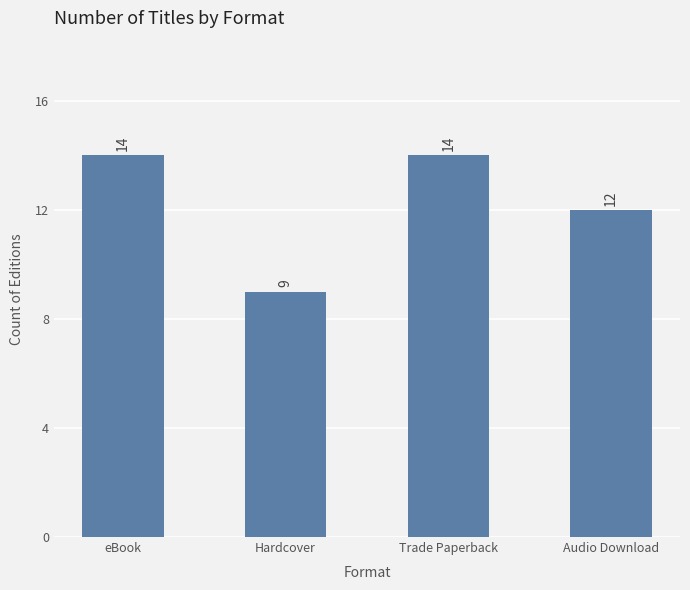

What is the average value?

12